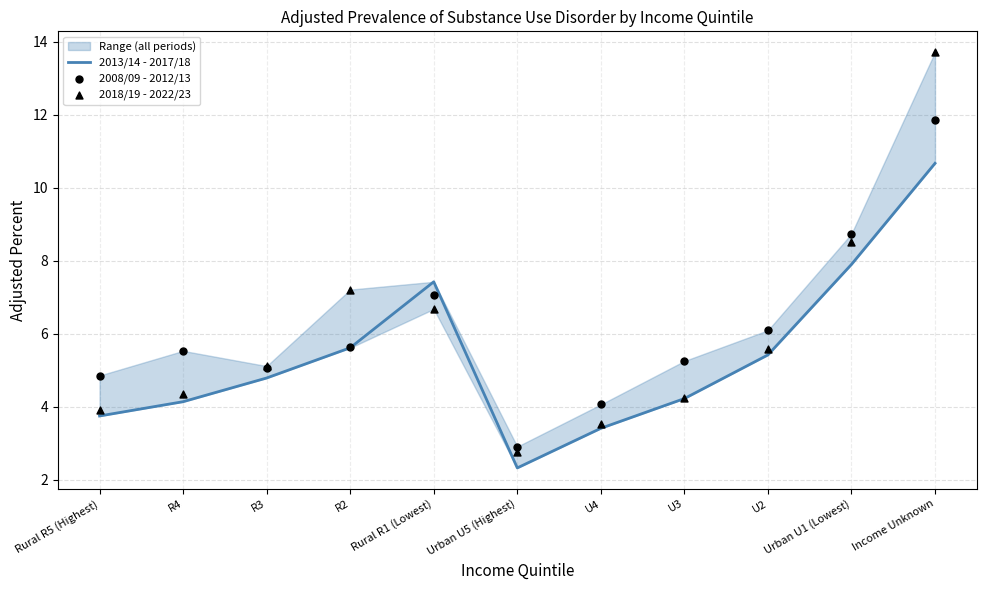

Which series contains the lowest Y value?

2013/14 - 2017/18